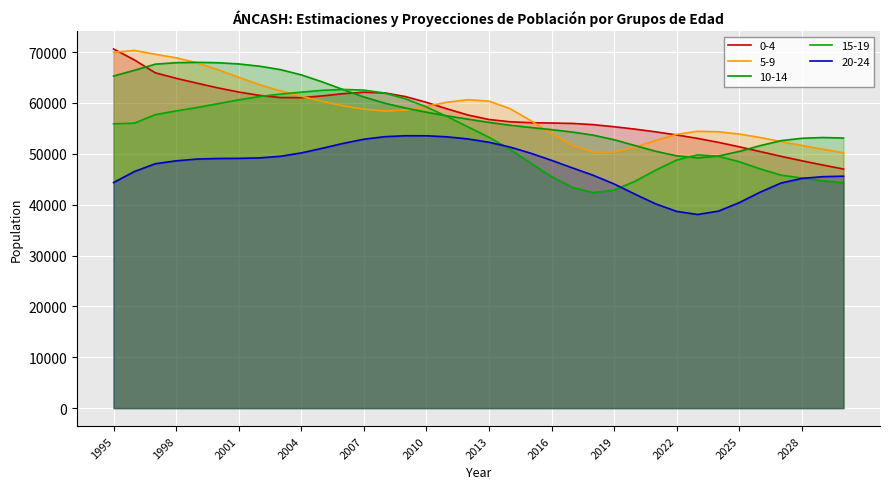

Which series has the widest spread of values?

0-4